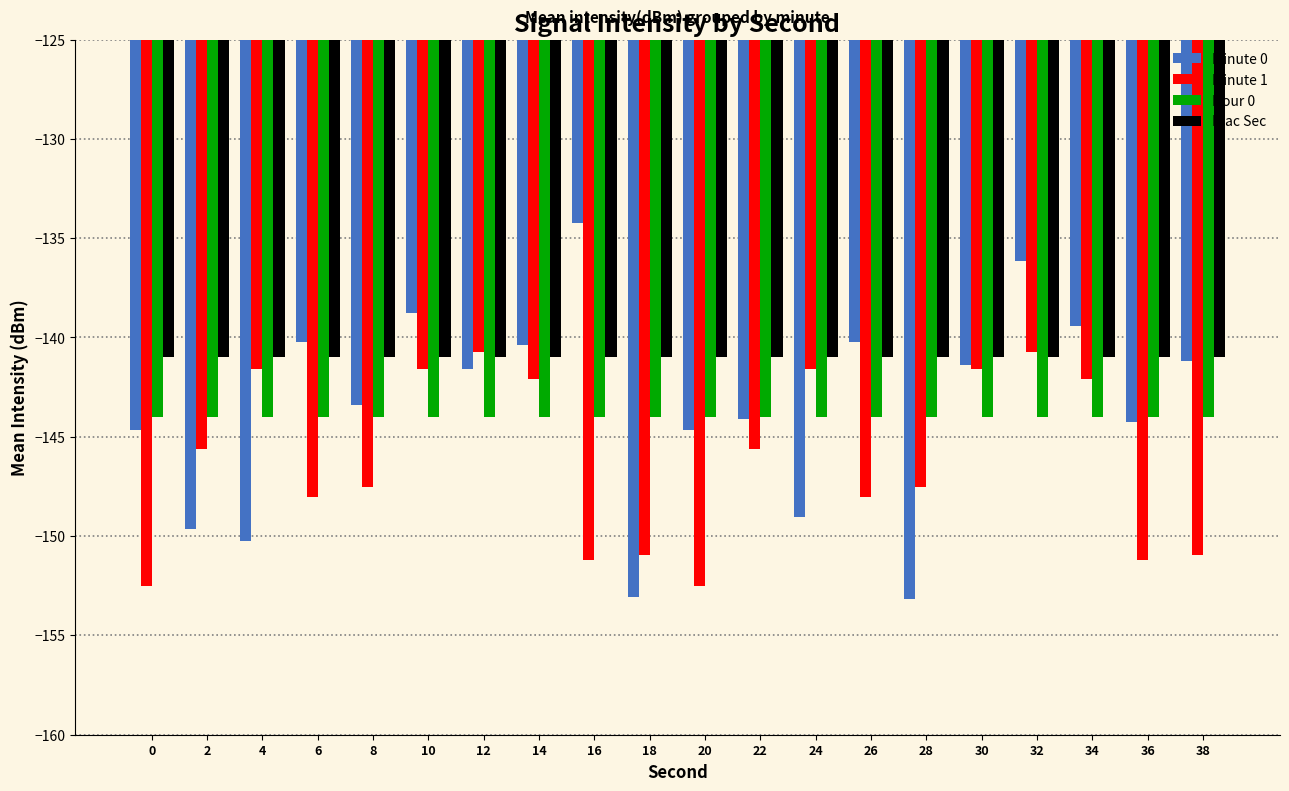

What is the value of the Frac Sec bar at the 3rd from the left?

-141.0